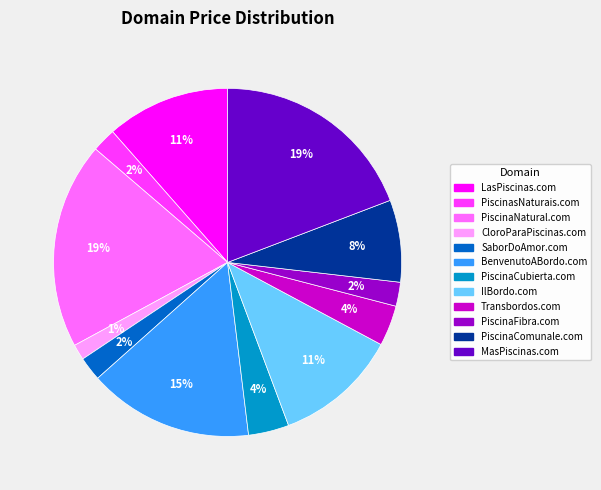

Which has a higher value, IlBordo.com or PiscinaFibra.com?

IlBordo.com